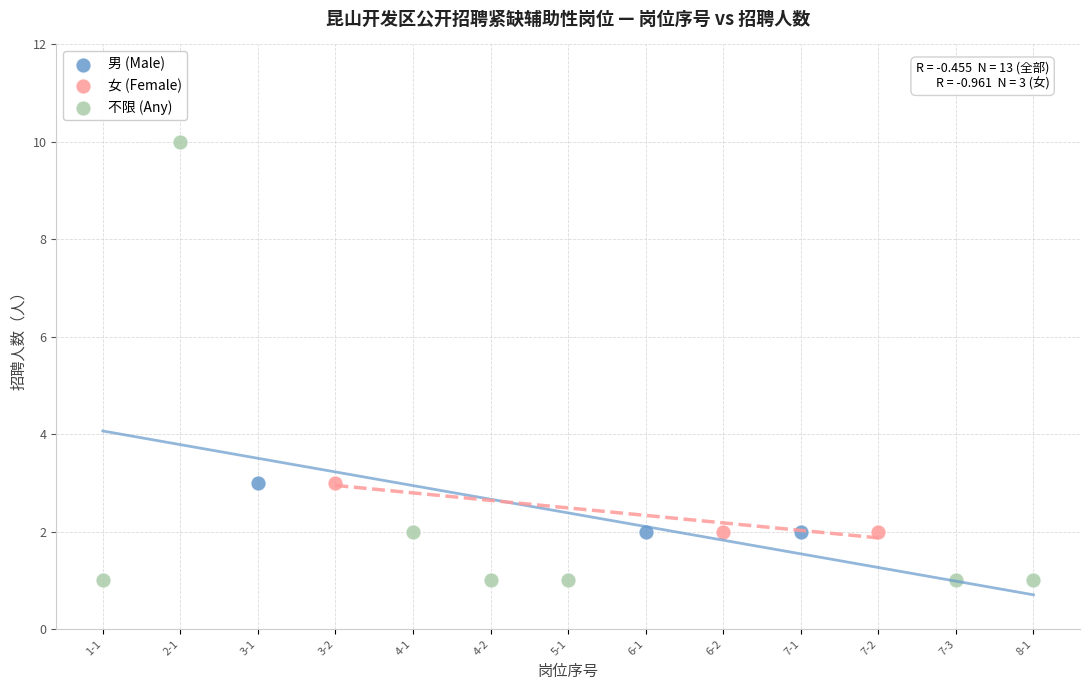

Which series has the largest Y range (max minus min)?

不限 (Any)